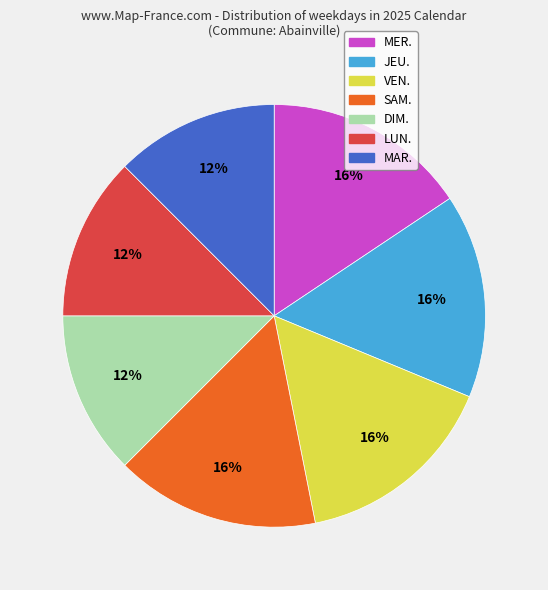

How many segments does this pie chart have?

7